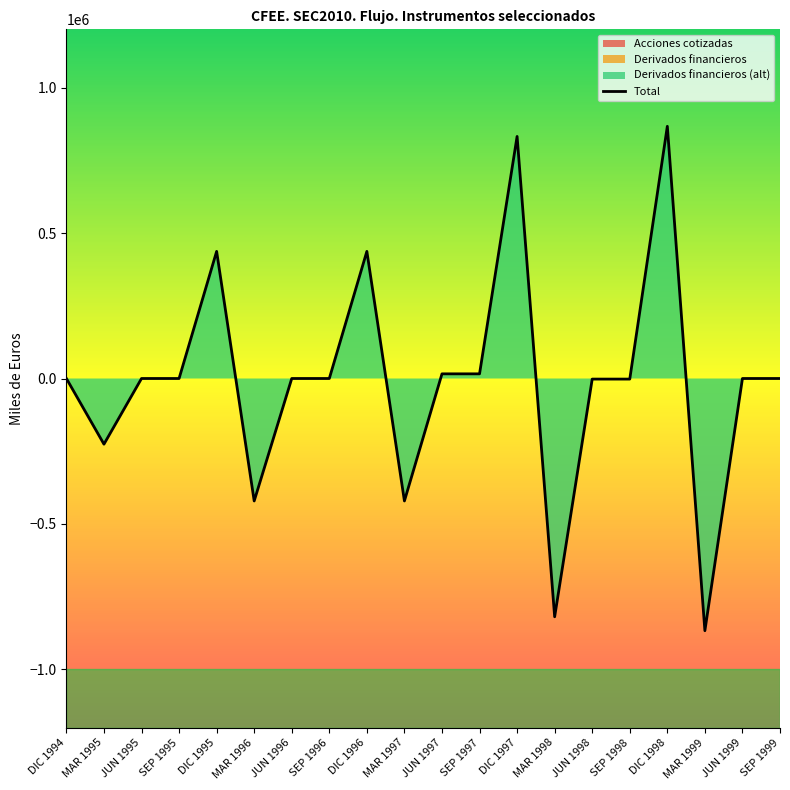

How many lines are shown in the chart?

3